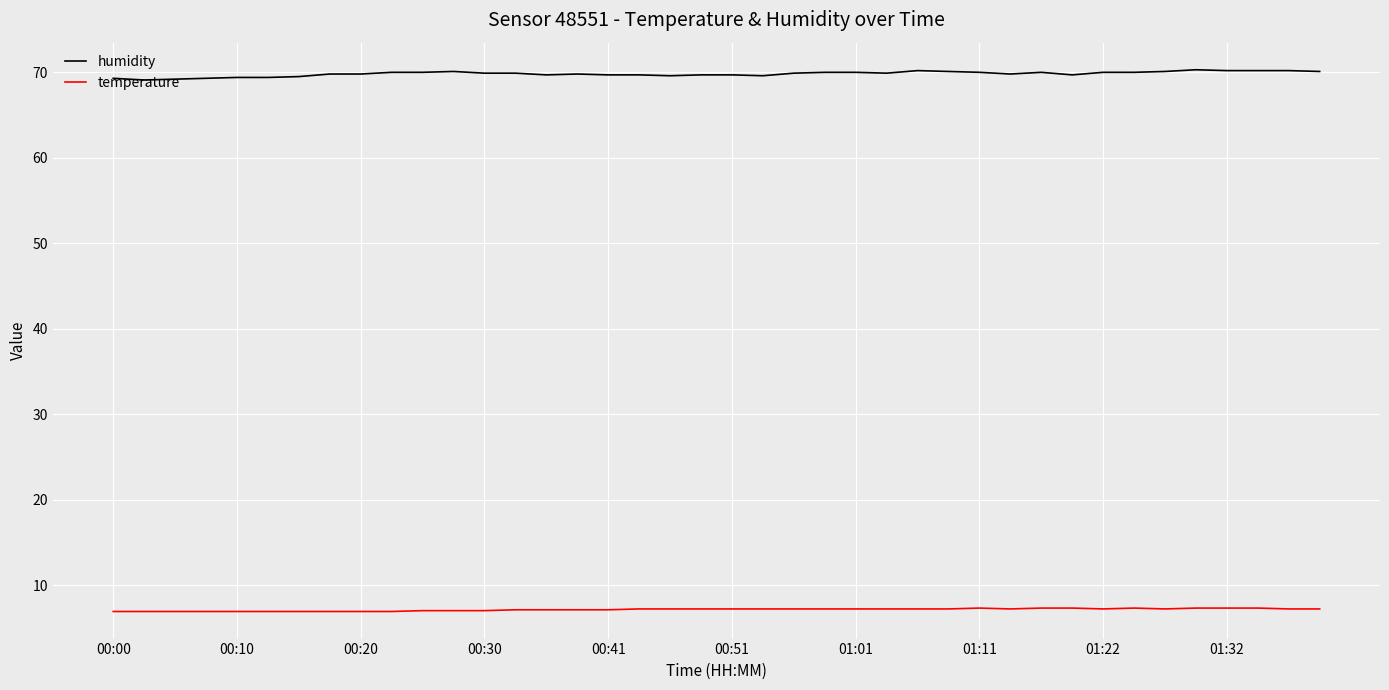

Which series has the largest total across all categories?

humidity